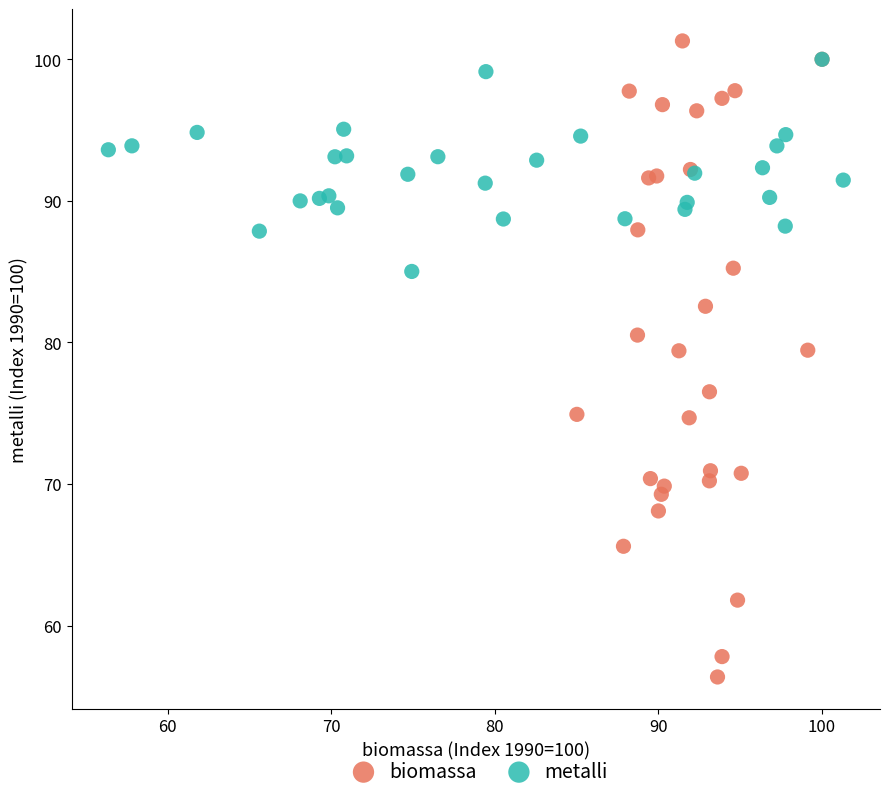

Which series contains the lowest Y value?

biomassa